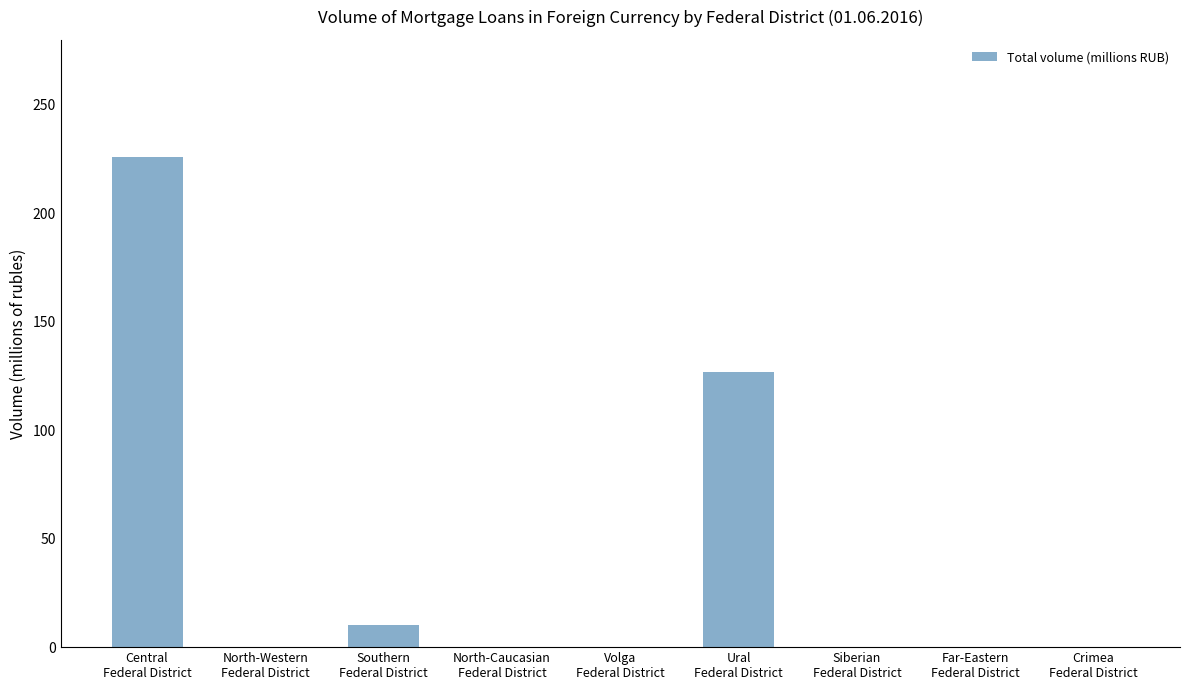

How many series are shown in this chart?

1